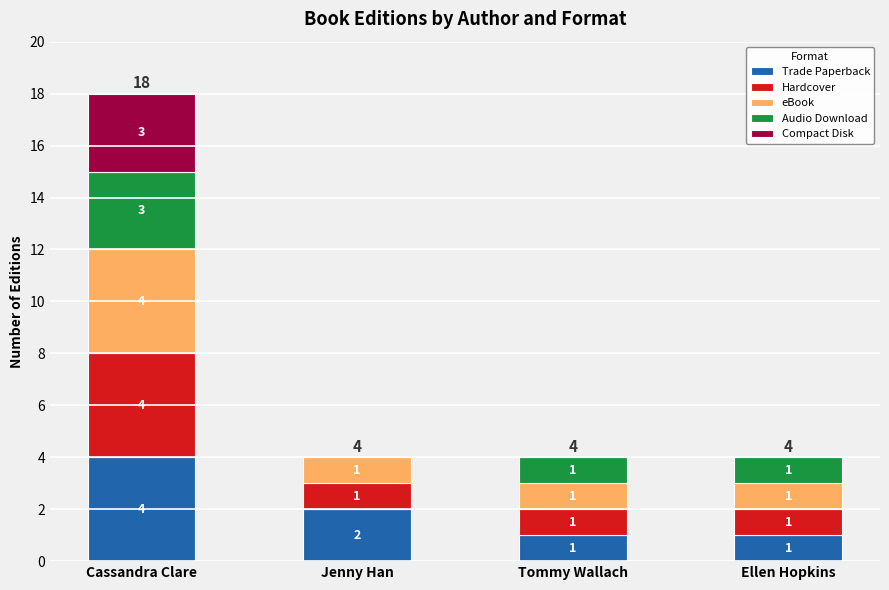

The value of Trade Paperback at Cassandra Clare is 4. True or false?

True